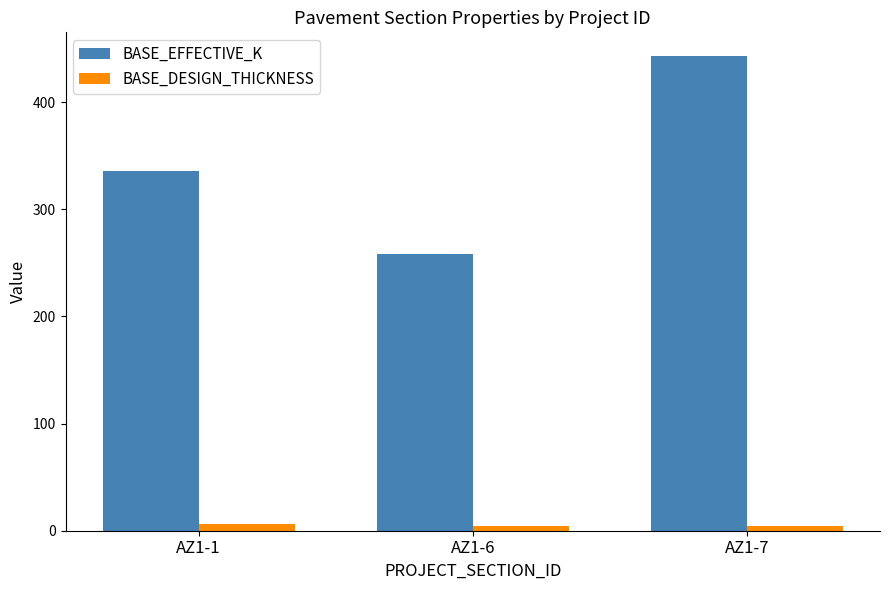

Reading left to right, what are all the values shown in this chart?

BASE_EFFECTIVE_K: AZ1-1=336	AZ1-6=258	AZ1-7=443
BASE_DESIGN_THICKNESS: AZ1-1=6	AZ1-6=4	AZ1-7=4